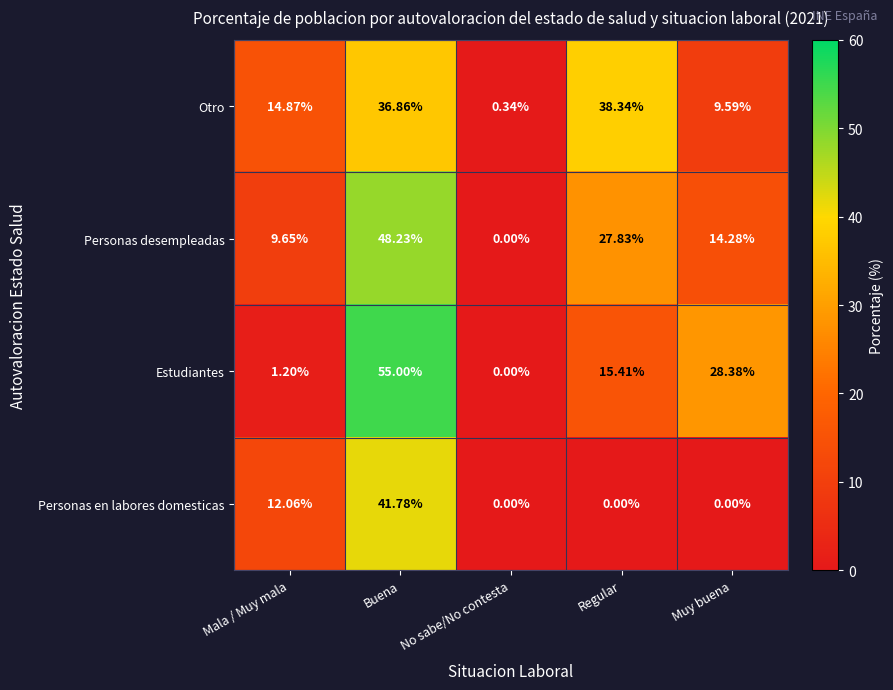

Between No sabe/No contesta and Regular, which series saw the biggest shift?

Otro